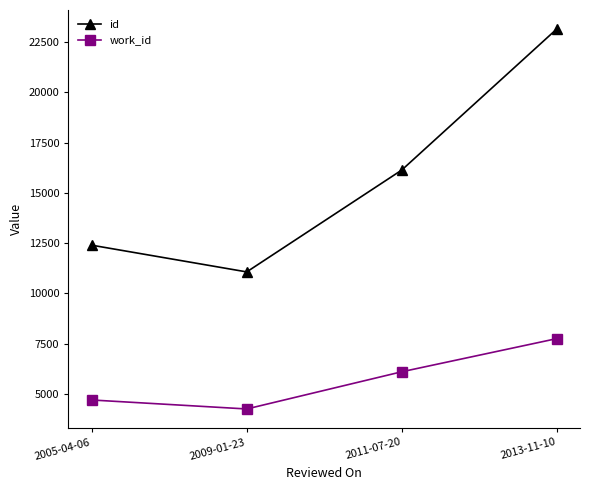

Between 2009-01-23 and 2011-07-20, which series saw the biggest shift?

id